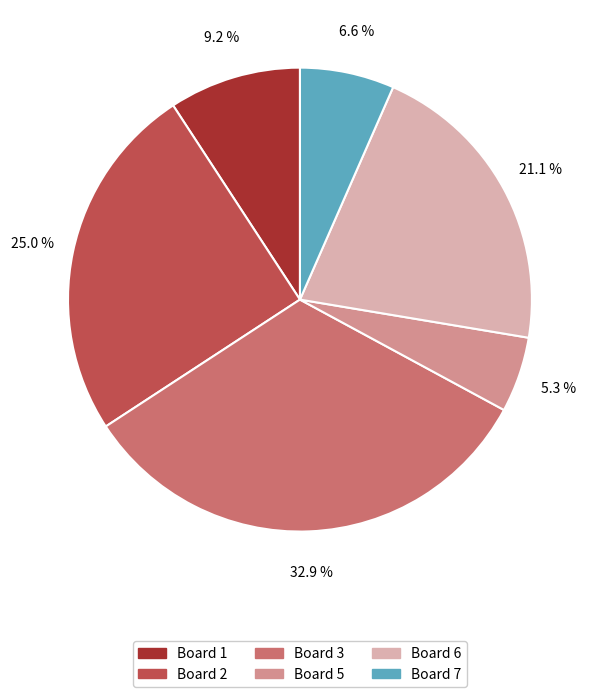

Is there a majority slice in this chart?

No